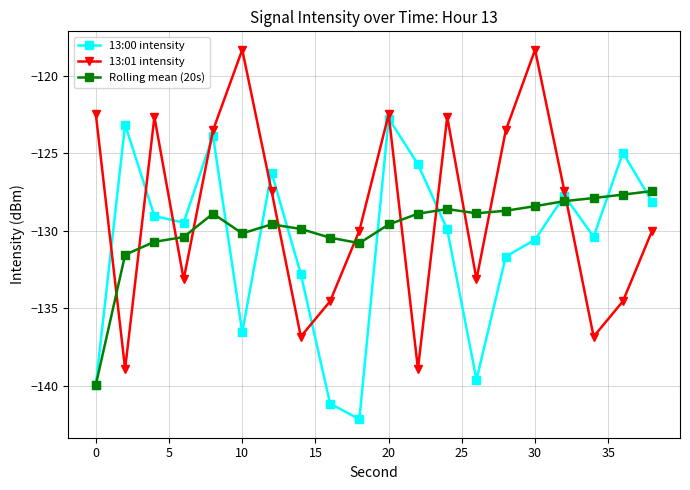

What is the greatest value displayed?

-118.3